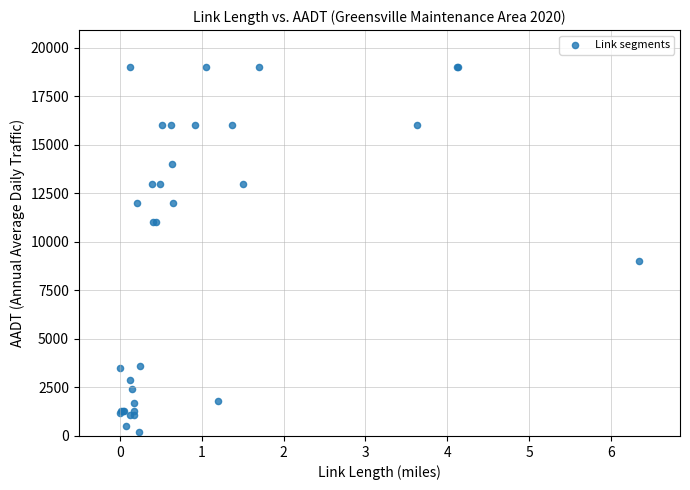

What Y value in the scatter plot is closest to 9610?

9000